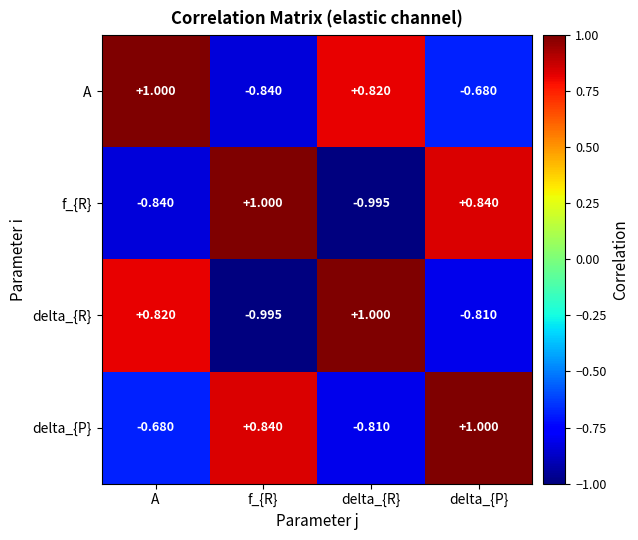

Which category has the highest value in the A series?

A